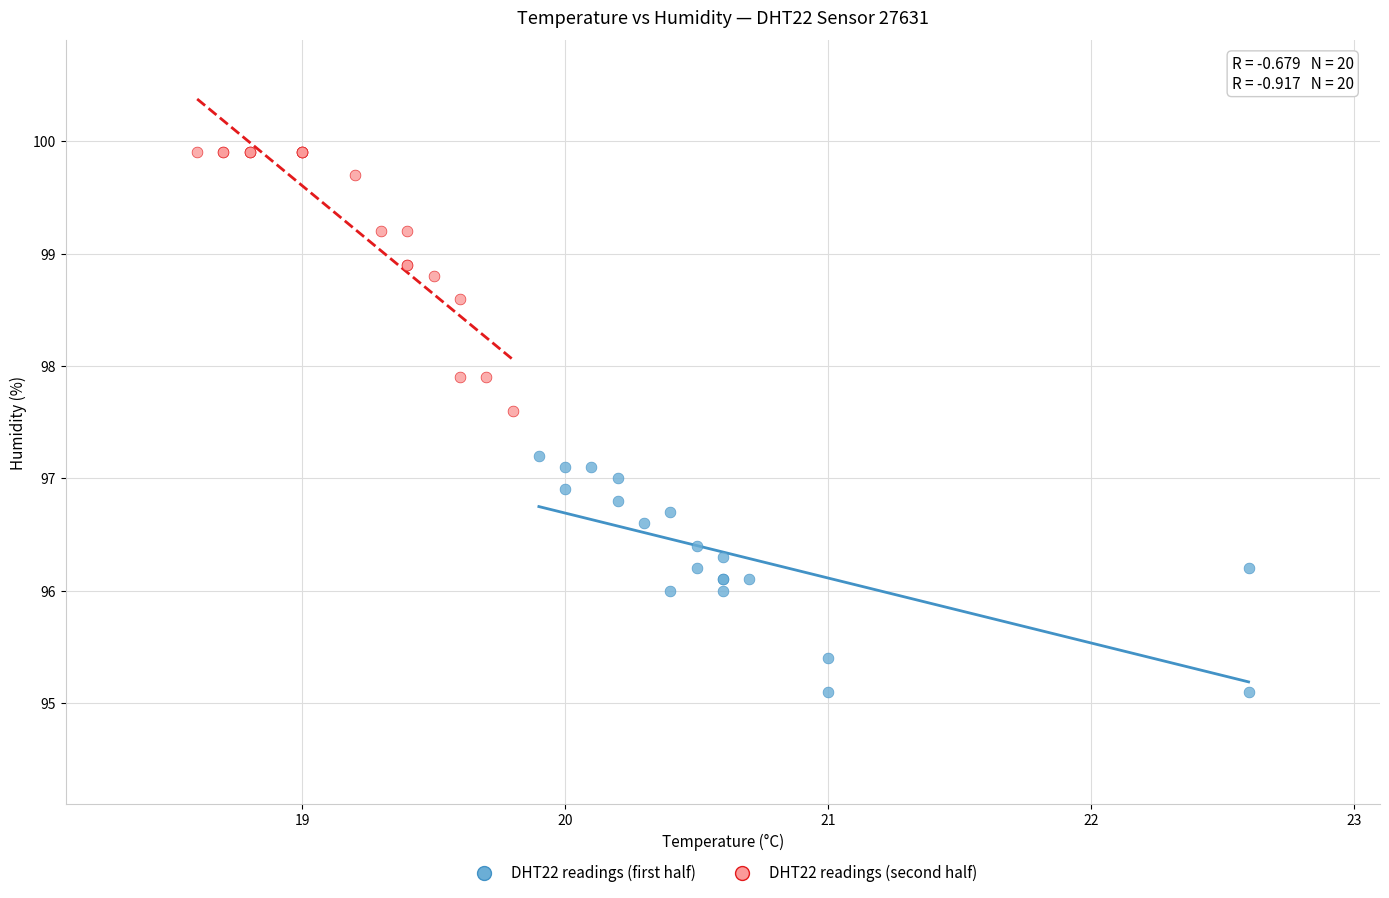

Which series reaches the minimum Y coordinate?

DHT22 readings (first half)